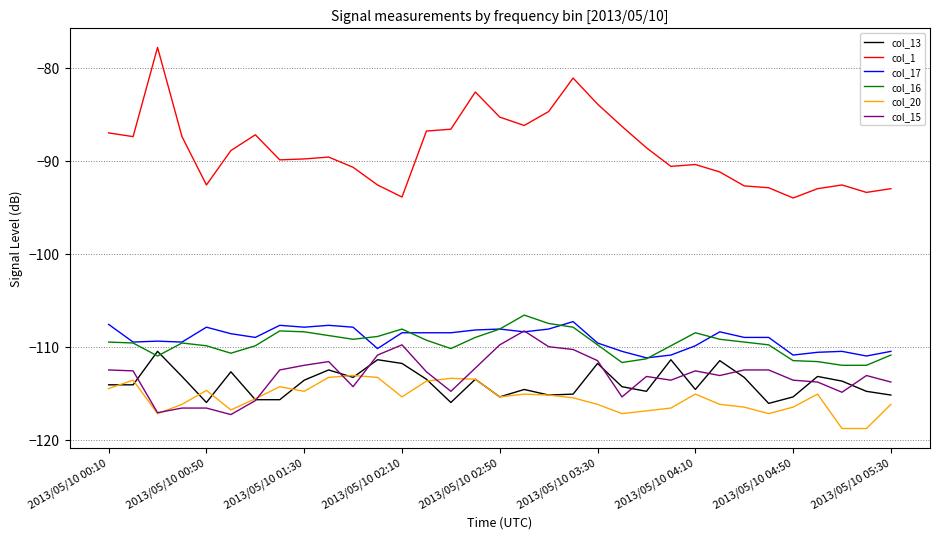

How many lines are shown in the chart?

6